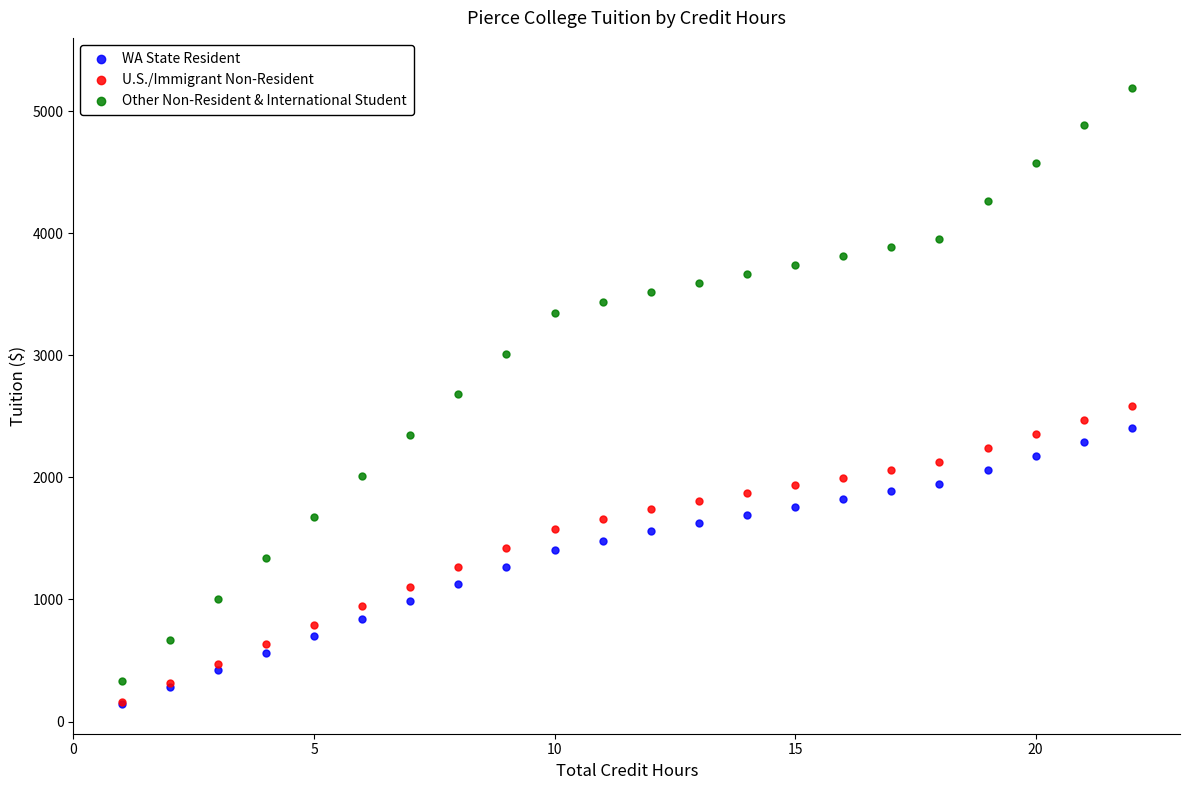

In the Other Non-Resident & International Student series, what Y value is closest to 2763?

2679.6